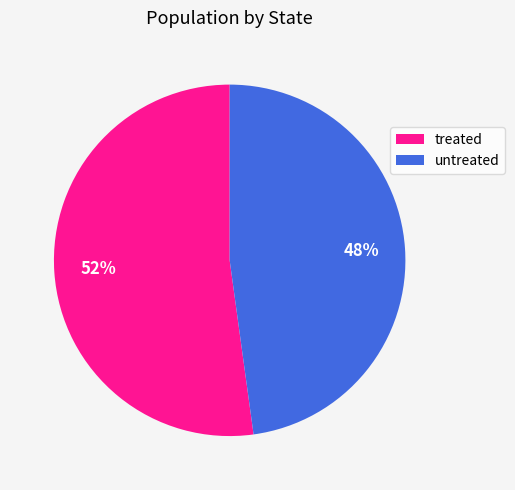

Between untreated and treated, which is larger?

treated